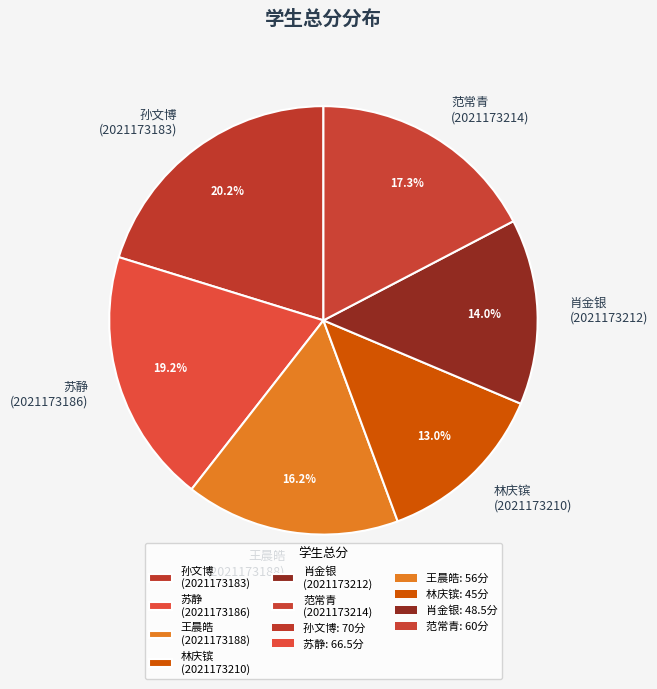

Is the sum of 孙文博 (2021173183) and 王晨皓 (2021173188) greater than half?

No